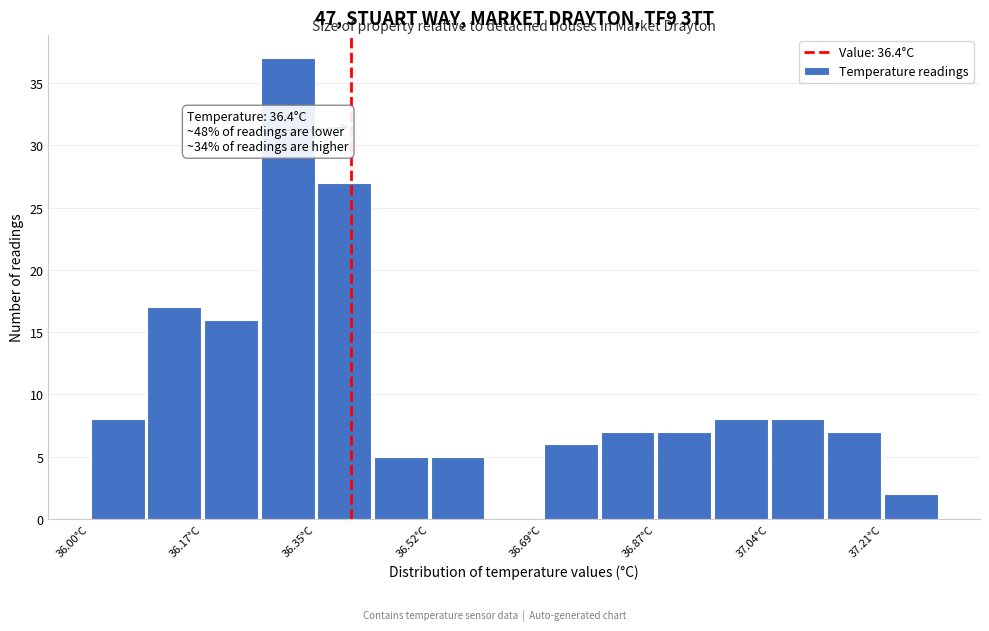

Which range on the x-axis has the tallest bar?

36.26 to 36.34